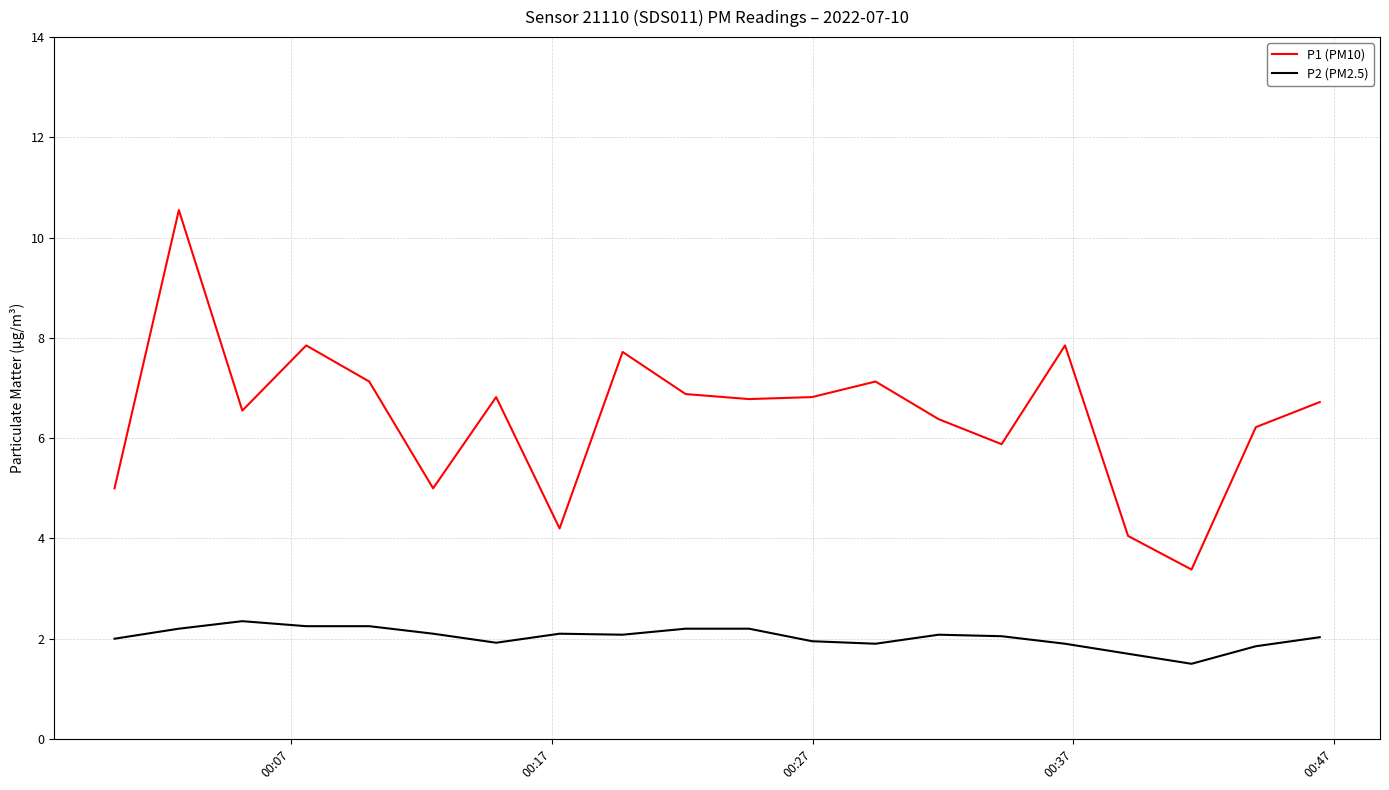

Which series has the largest total across all categories?

P1 (PM10)